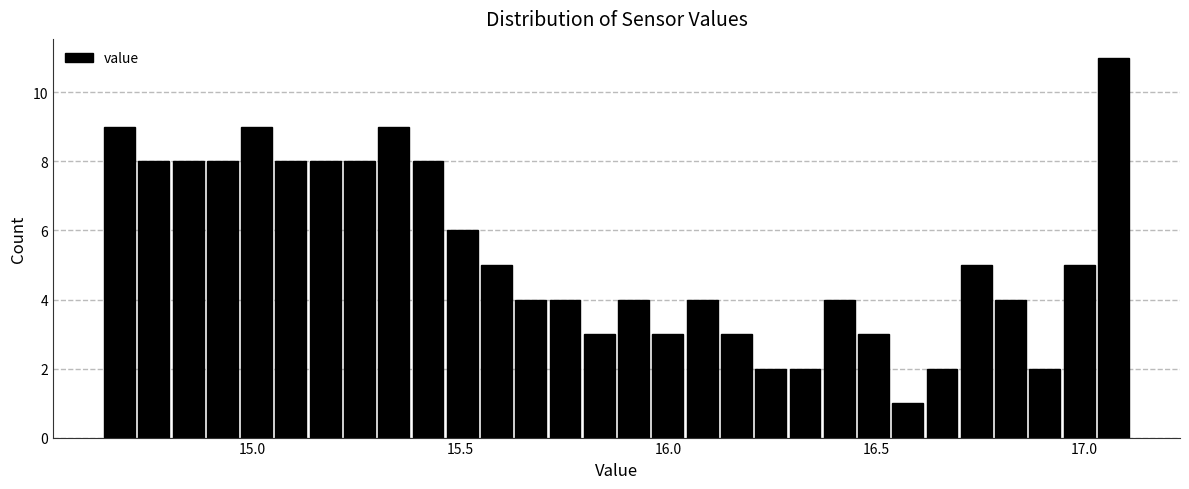

Read against the x-axis, roughly where is the centre of the tallest bar?

17.05